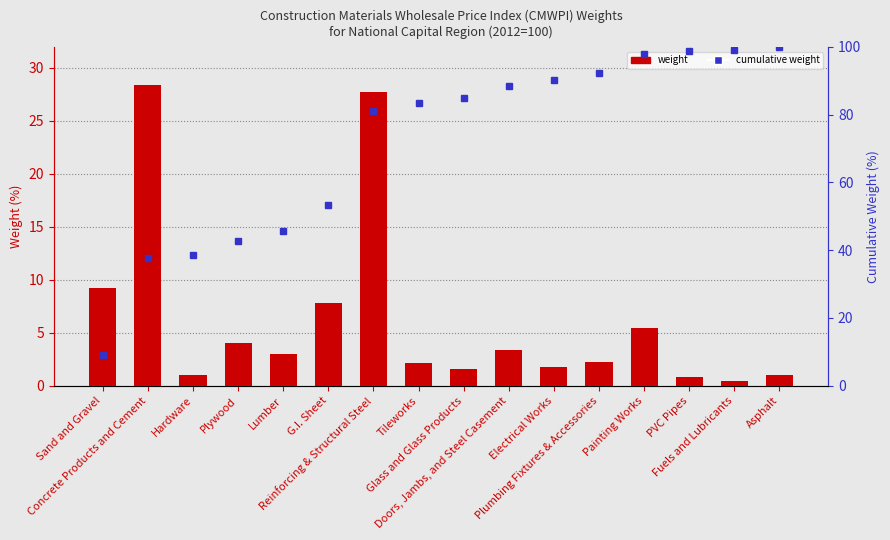

The value of Weight at Glass and Glass Products is 1.6. True or false?

True